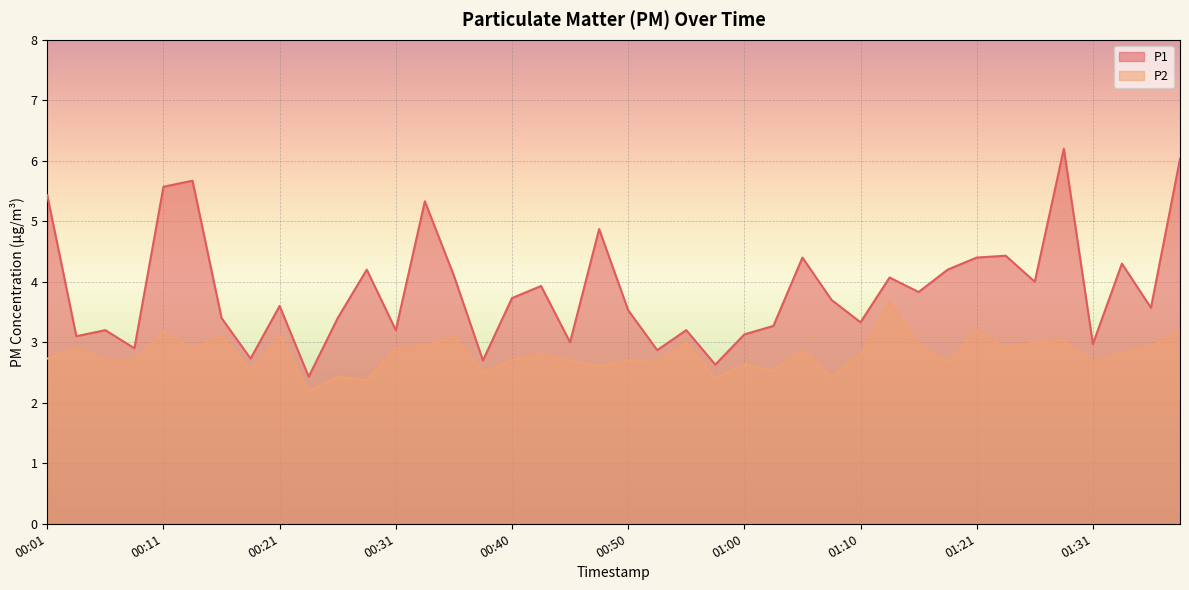

Reading right to left, what are all the values shown in this chart?

P1: 6.0	3.6	4.3	3.0	6.2	4.0	4.4	4.4	4.2	3.8	4.1	3.3	3.7	4.4	3.3	3.1	2.6	3.2	2.9	3.5	4.9	3.0	3.9	3.7	2.7	4.1	5.3	3.2	4.2	3.4	2.4	3.6	2.7	3.4	5.7	5.6	2.9	3.2	3.1	5.4
P2: 3.2	2.9	2.8	2.7	3.0	3.0	2.9	3.2	2.7	3.0	3.7	2.8	2.4	2.9	2.5	2.6	2.4	3.0	2.7	2.7	2.6	2.7	2.8	2.7	2.5	3.1	2.9	2.9	2.4	2.4	2.2	3.1	2.5	3.1	2.9	3.2	2.7	2.7	2.9	2.7